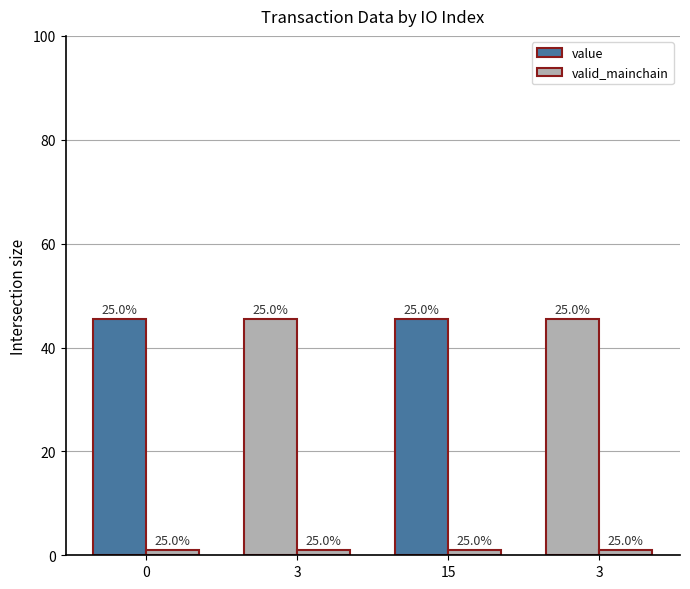

What is the smallest value displayed?

1.0